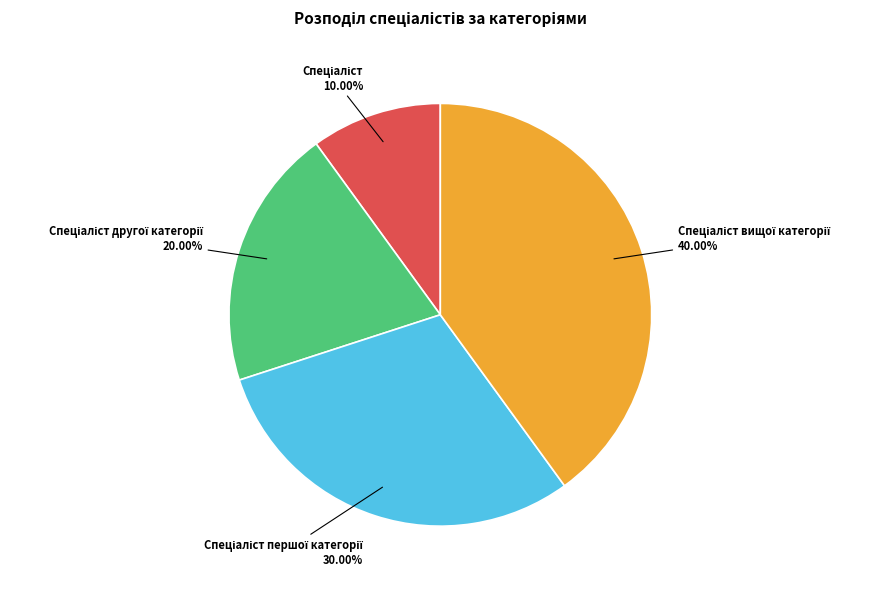

How many segments does this pie chart have?

4